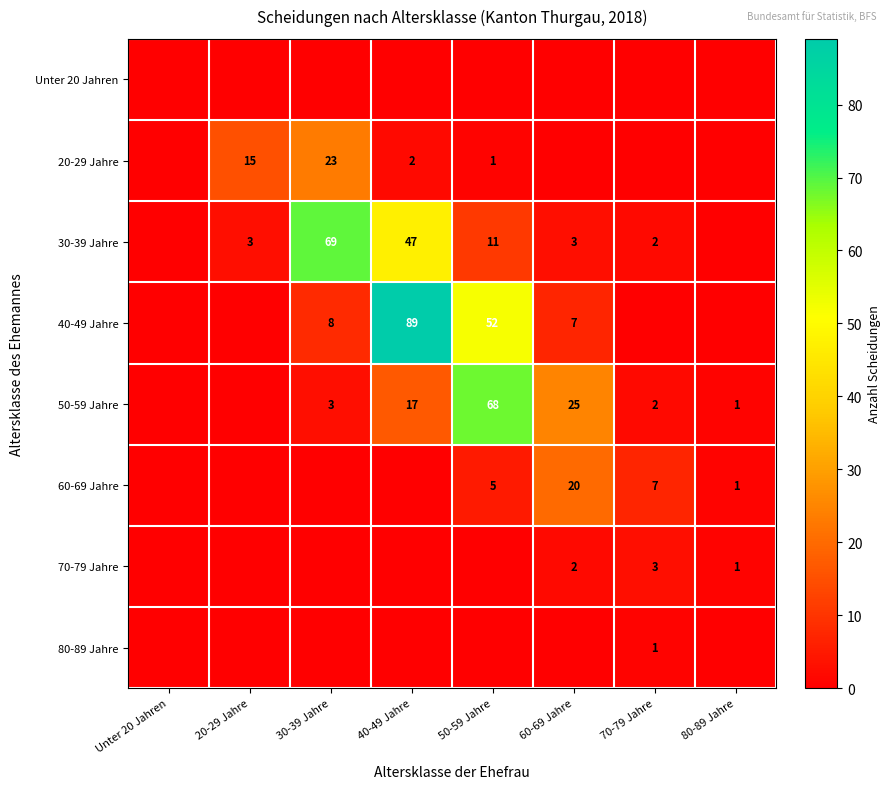

The value of 40-49 Jahre at 40-49 Jahre is 154. True or false?

False